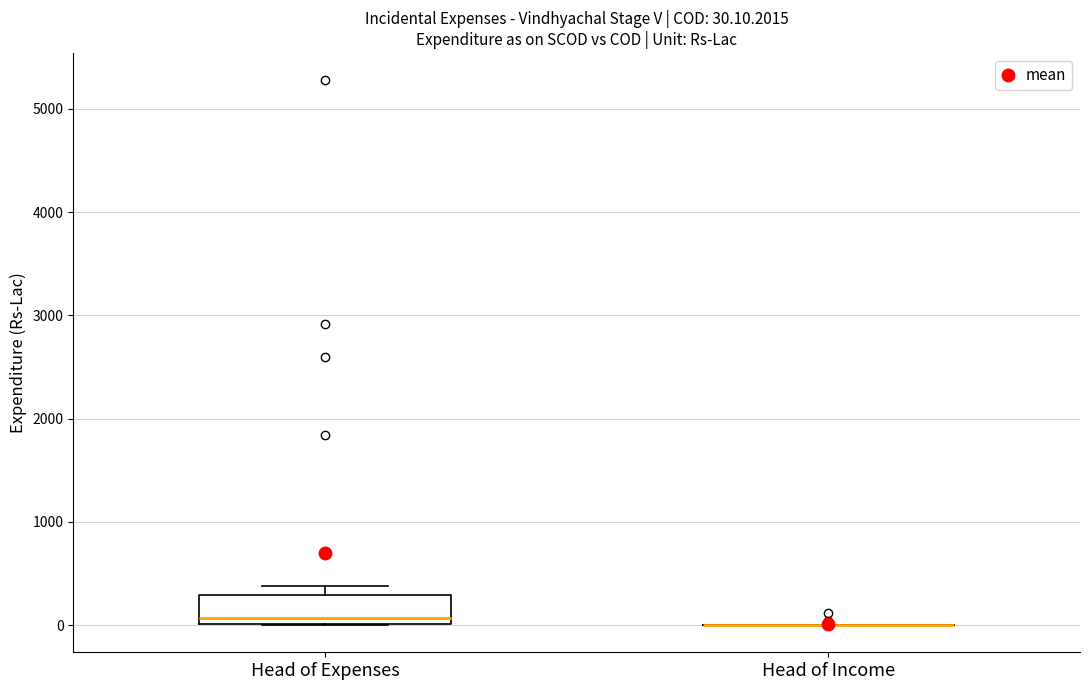

Which box is the tallest, from its lower edge to its upper edge?

Head of Expenses